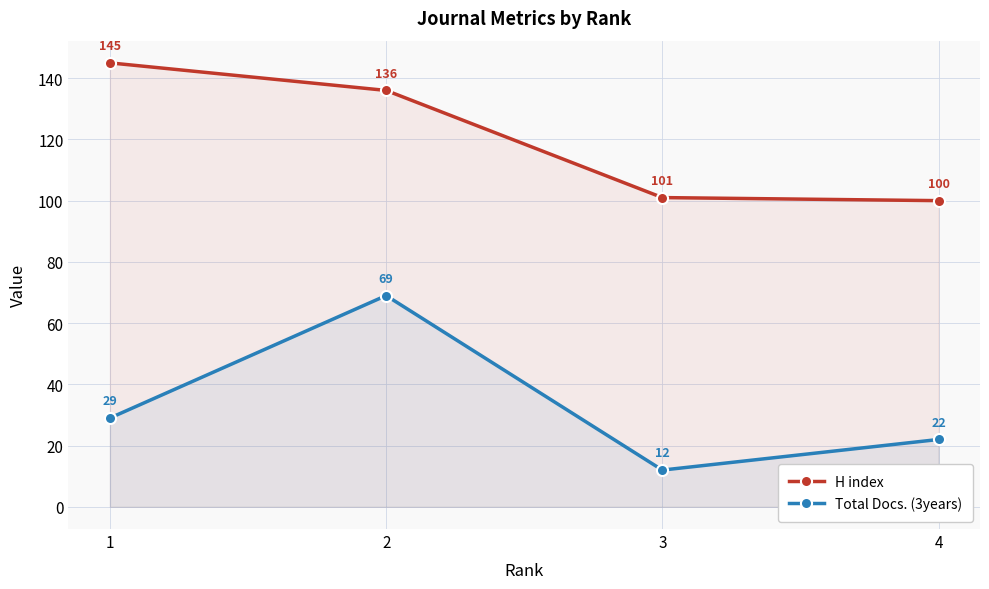

Which category has the lowest value in the H index series?

4